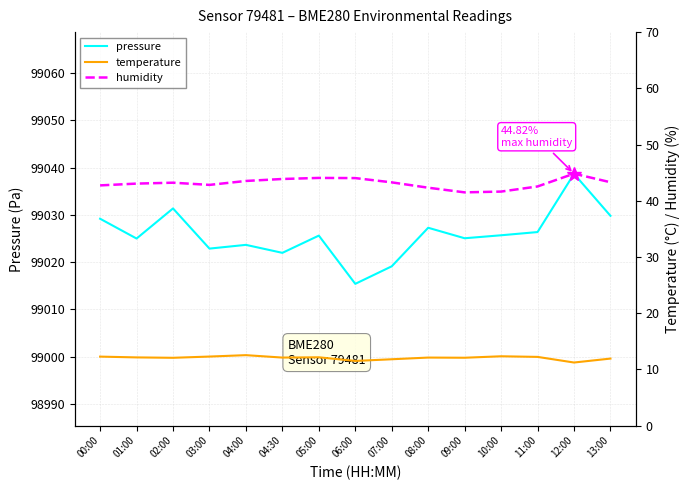

What is the greatest value displayed?

99038.7